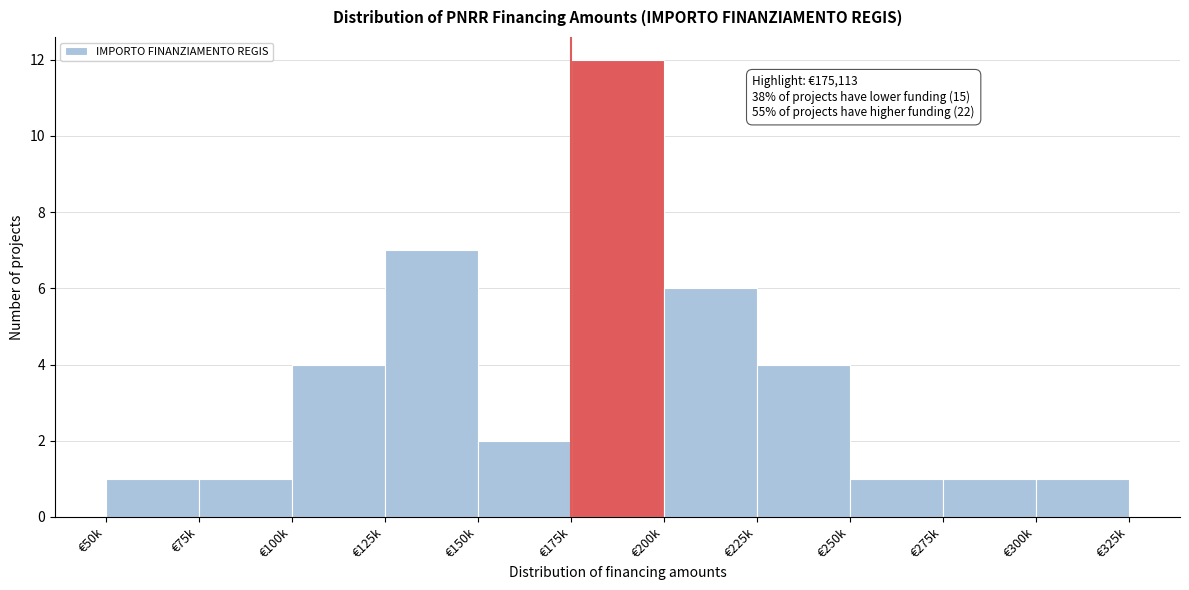

Reading left to right, extract all data points from this chart.

€50k=1	€75k=1	€100k=4	€125k=7	€150k=2	€175k=12	€200k=6	€225k=4	€250k=1	€275k=1	€300k=1